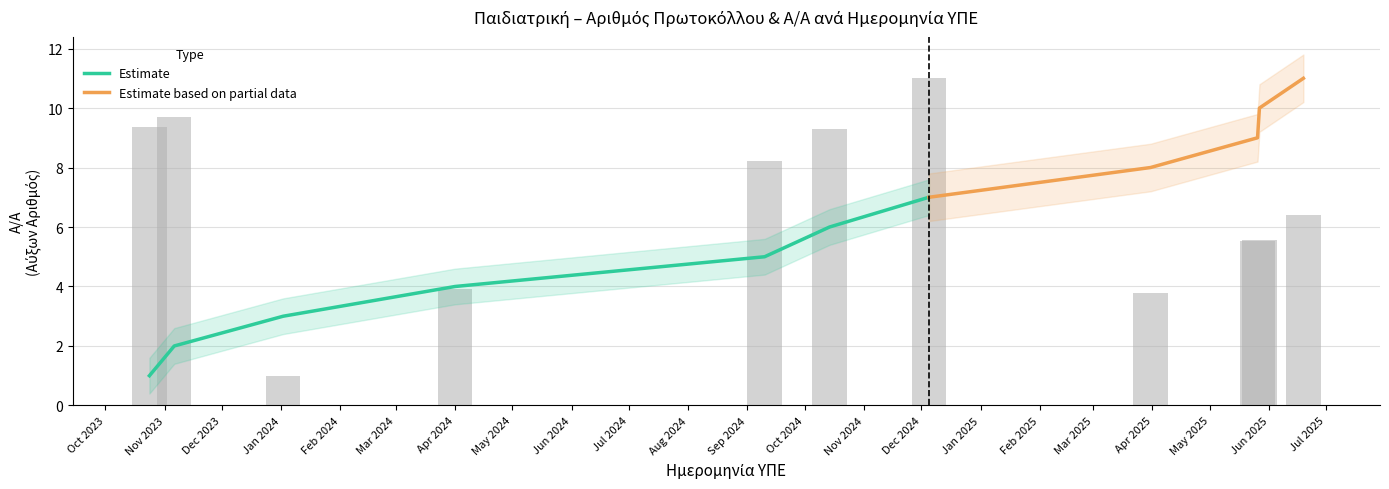

Between 24.10.2023 and 14.10.2024, which is larger?

24.10.2023